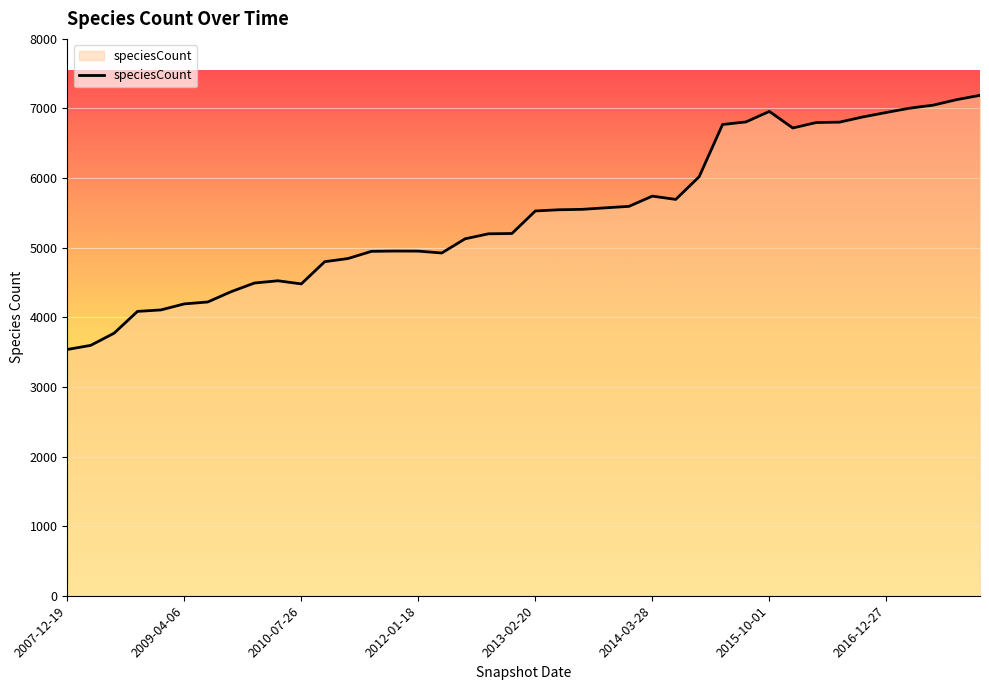

What is the greatest value displayed?

7189